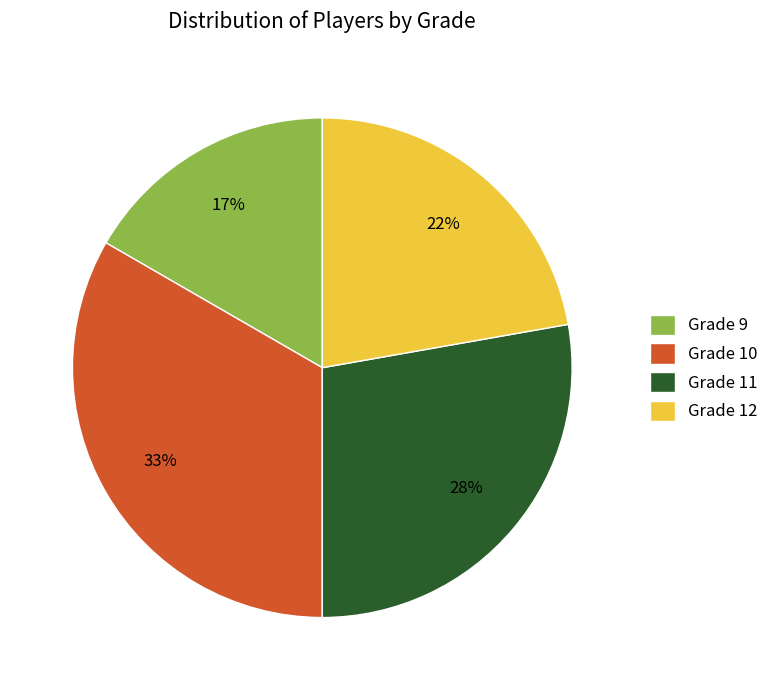

How many slices are in this pie chart?

4